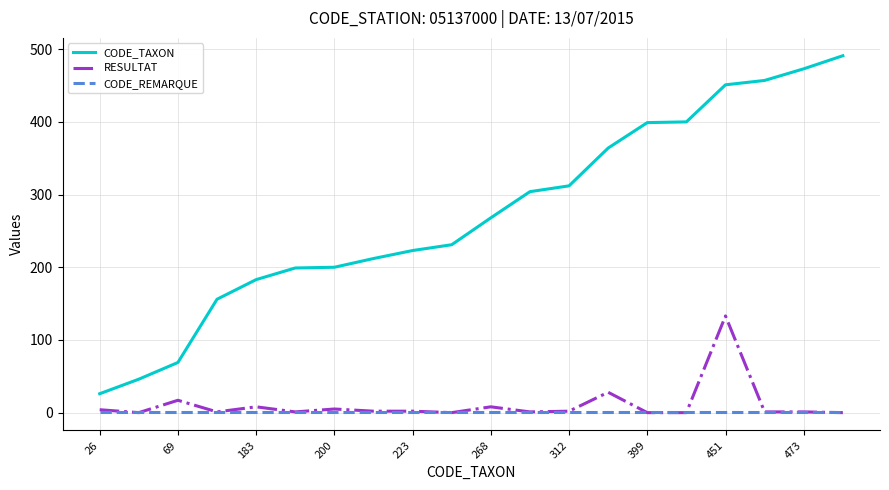

True or false: RESULTAT and CODE_TAXON cross at least once.

False